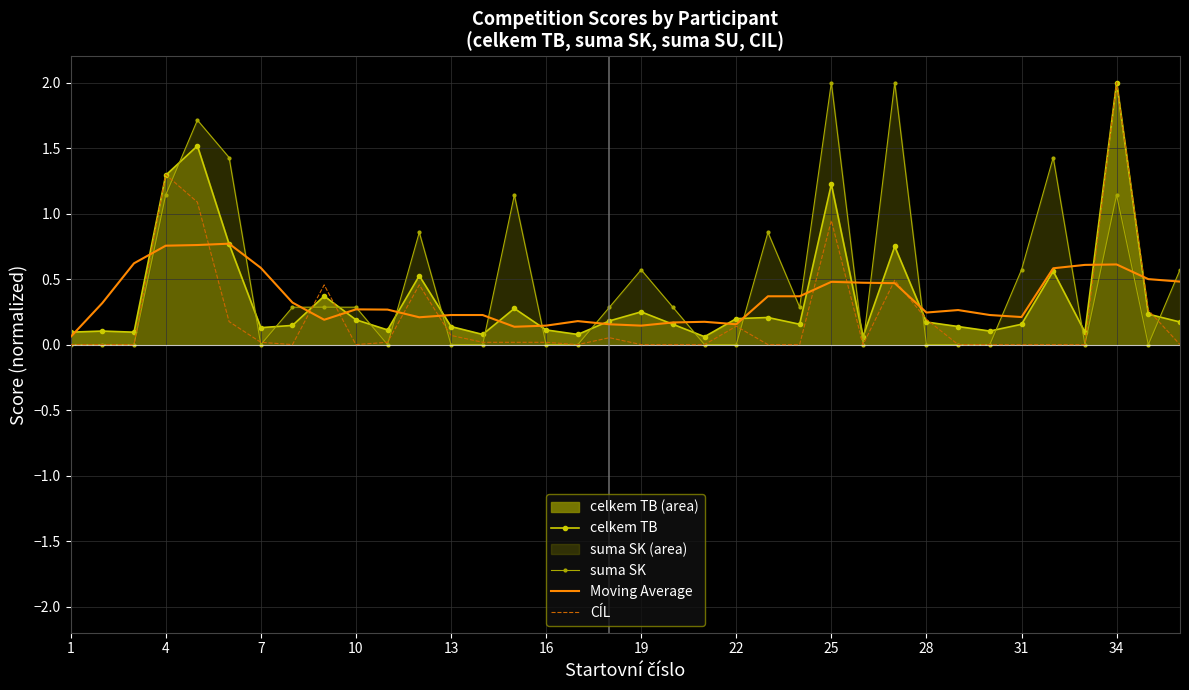

After their last crossing, which series has the higher values: CÍL or Moving Average?

Moving Average